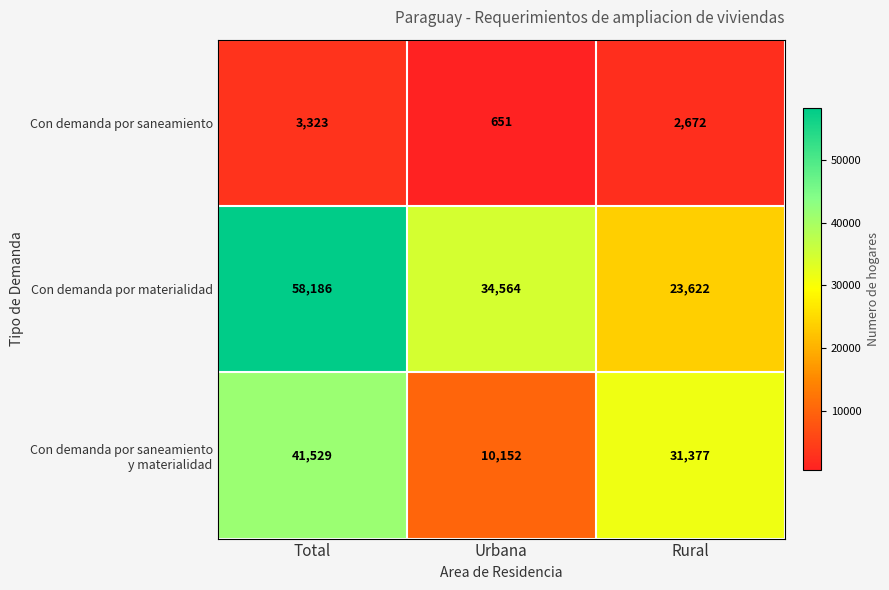

At how many categories does at least one series exceed 37210?

1